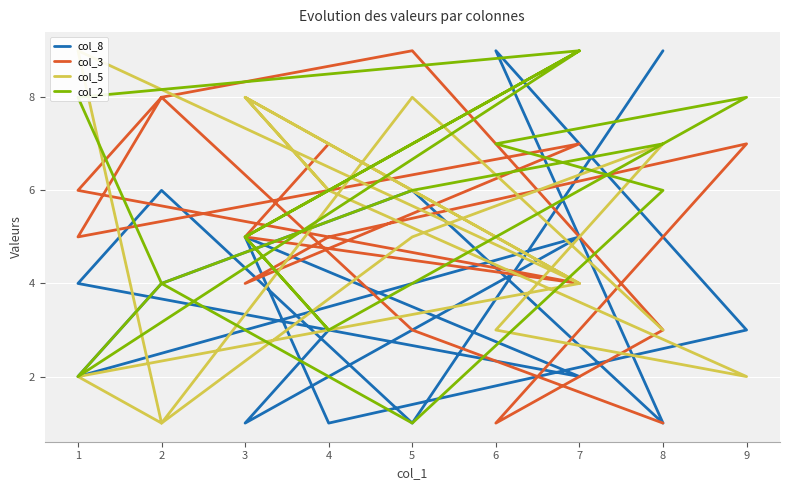

What is the highest value of the col_3 series?

9